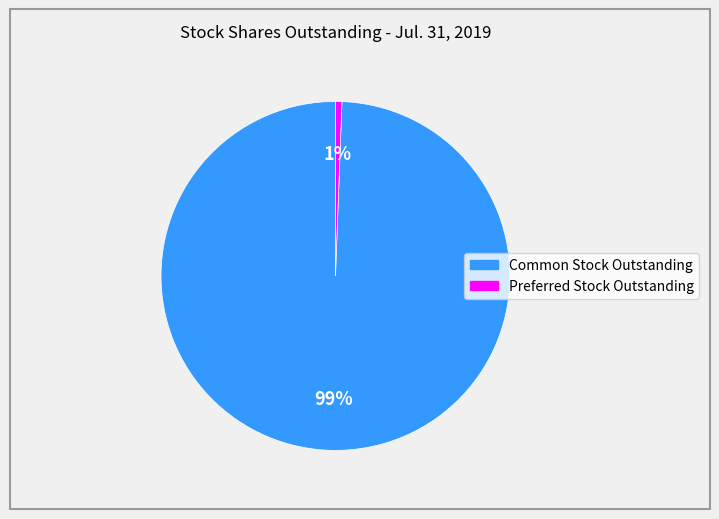

How many segments does this pie chart have?

2